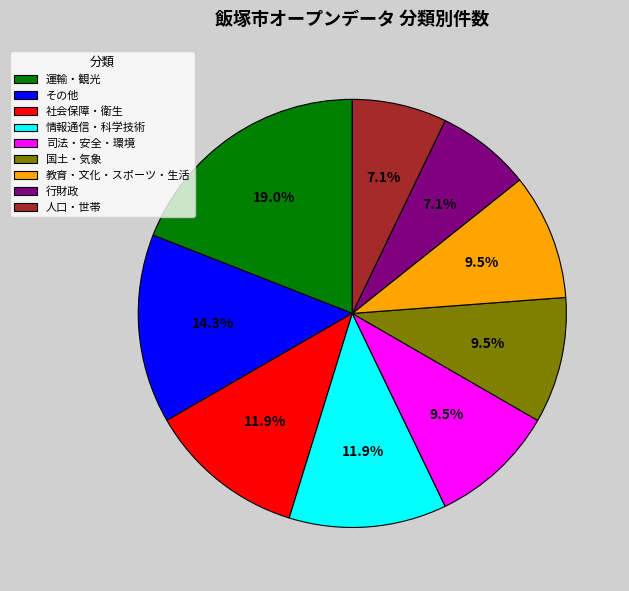

Is there any slice that represents more than half of the pie?

No